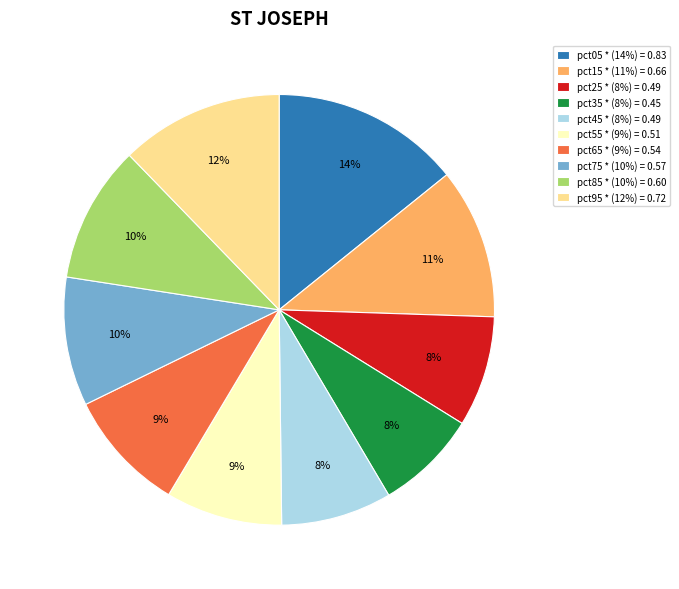

How many slices are in this pie chart?

10